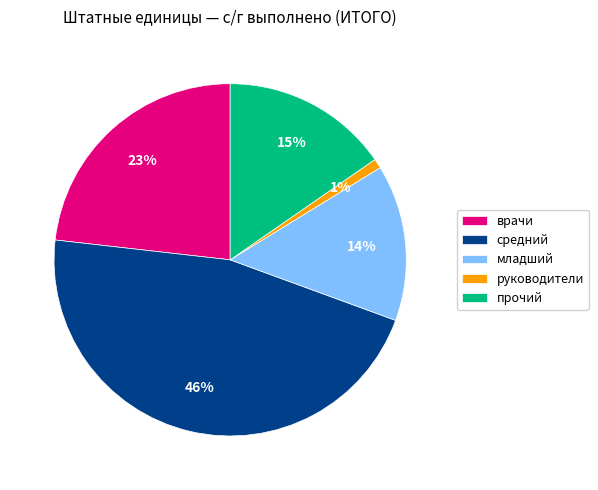

Does any single category account for the majority?

No